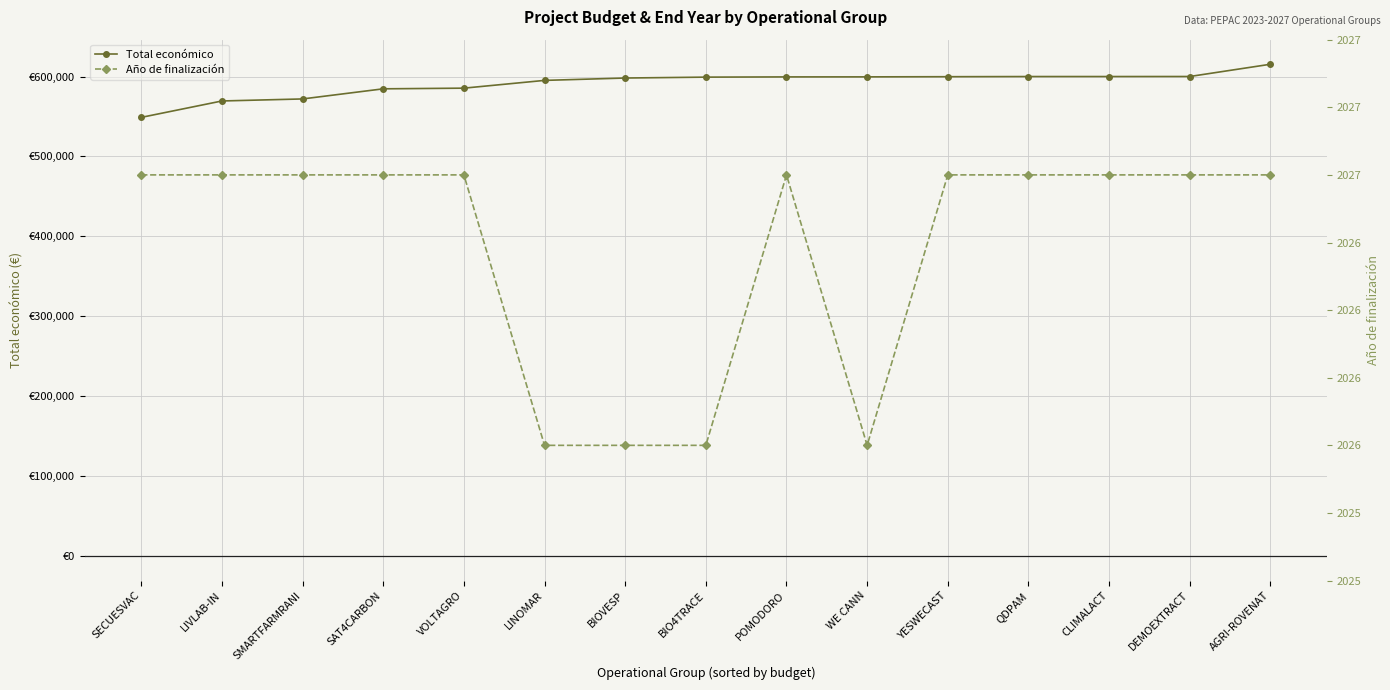

The value of Año de finalización at SMARTFARMRANI is 2027. True or false?

True